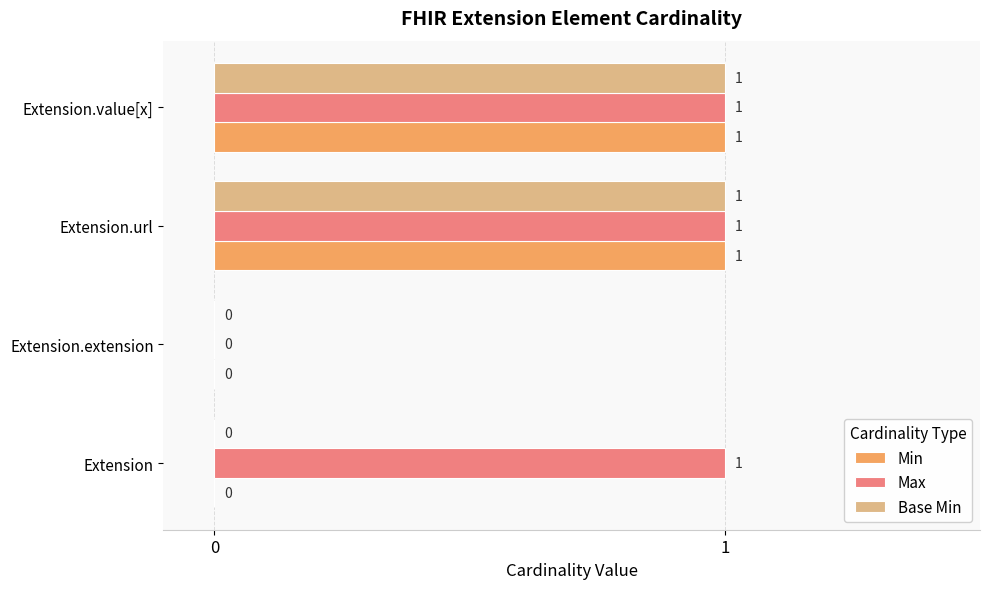

What are all the series names shown in the legend?

Min, Max, Base Min